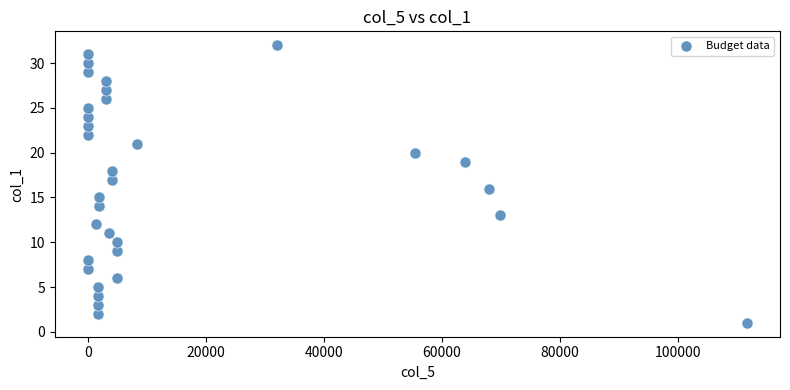

What is the range of Y values (max minus min)?

31